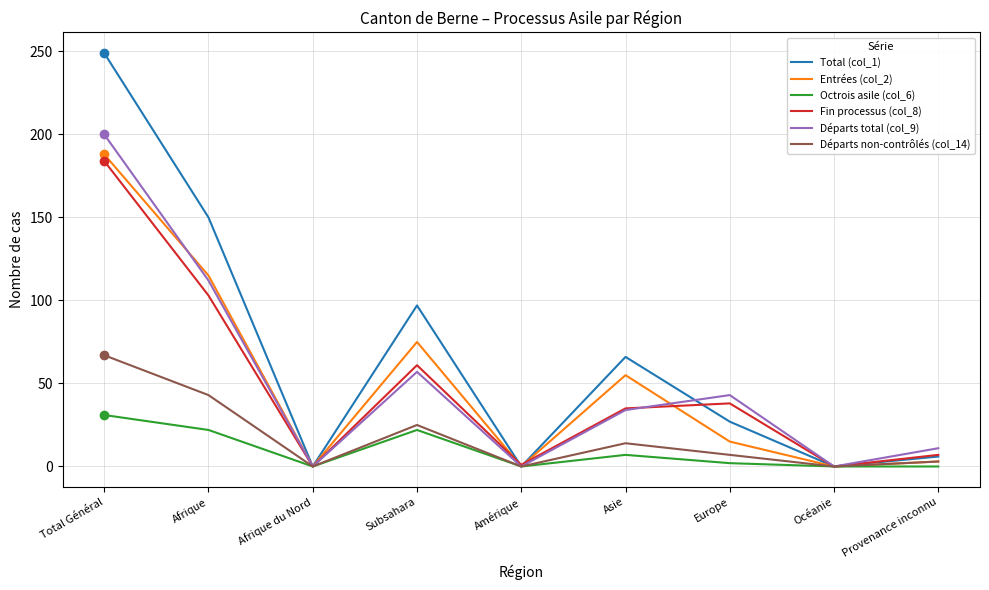

What is the difference between the maximum and minimum values in the Fin processus (col_8) series?

184